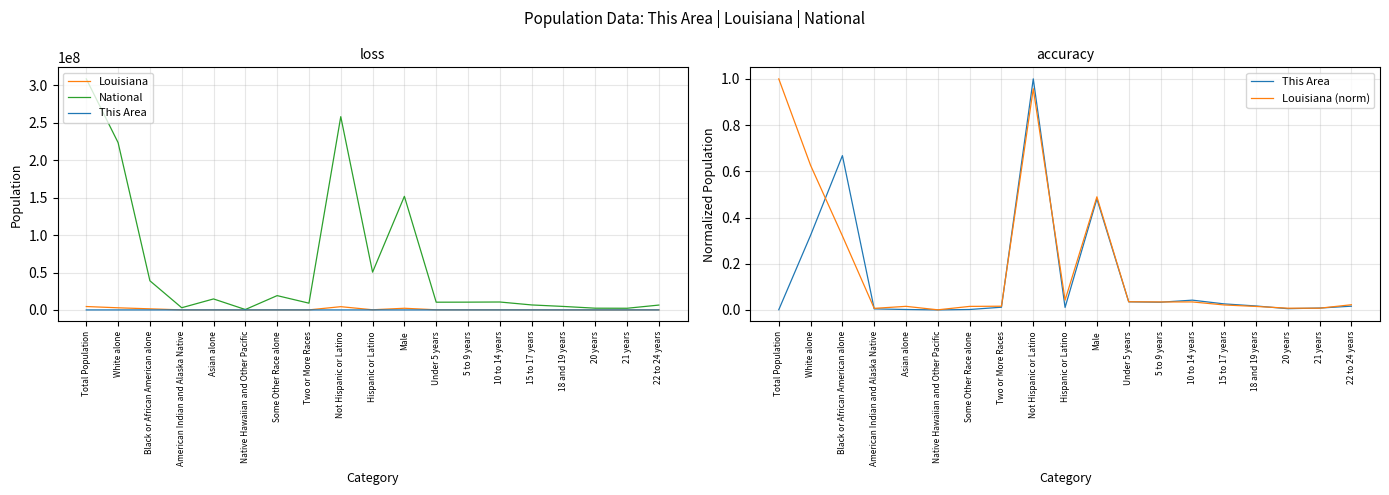

How many lines are shown in the chart?

4